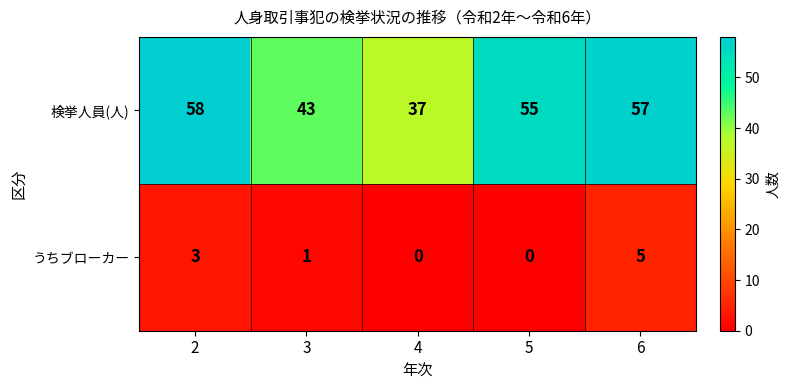

What value does the うちブローカー series have at 2?

3